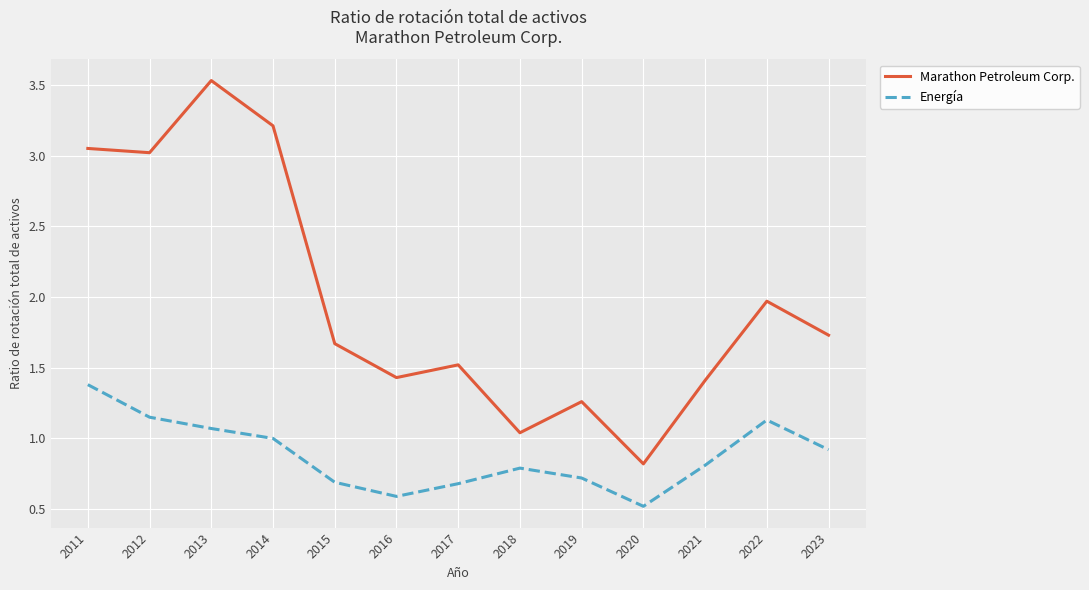

What is the highest value of the Energía series?

1.4